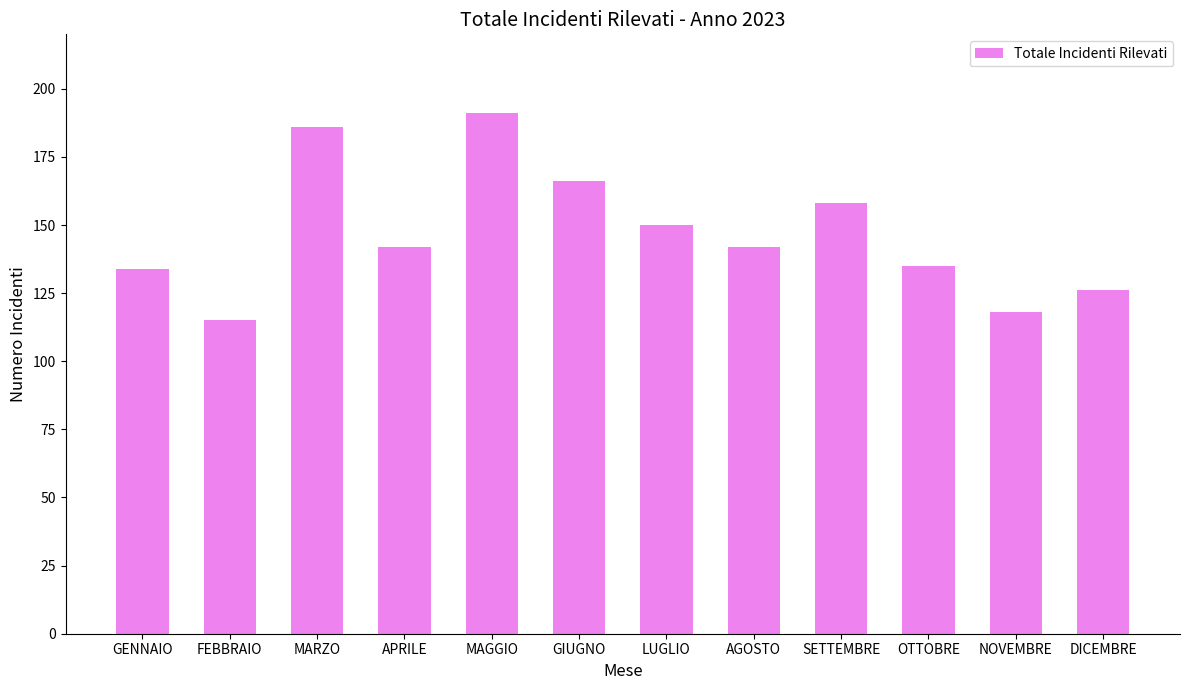

What is the minimum value shown in the chart?

115